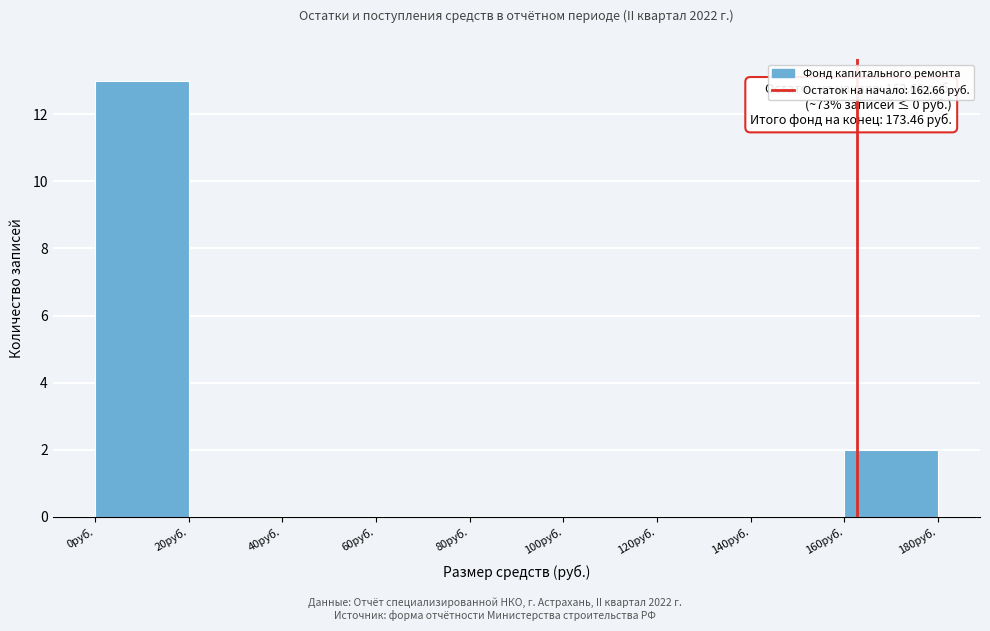

Over which range of the x-axis is the bar tallest?

0 to 20